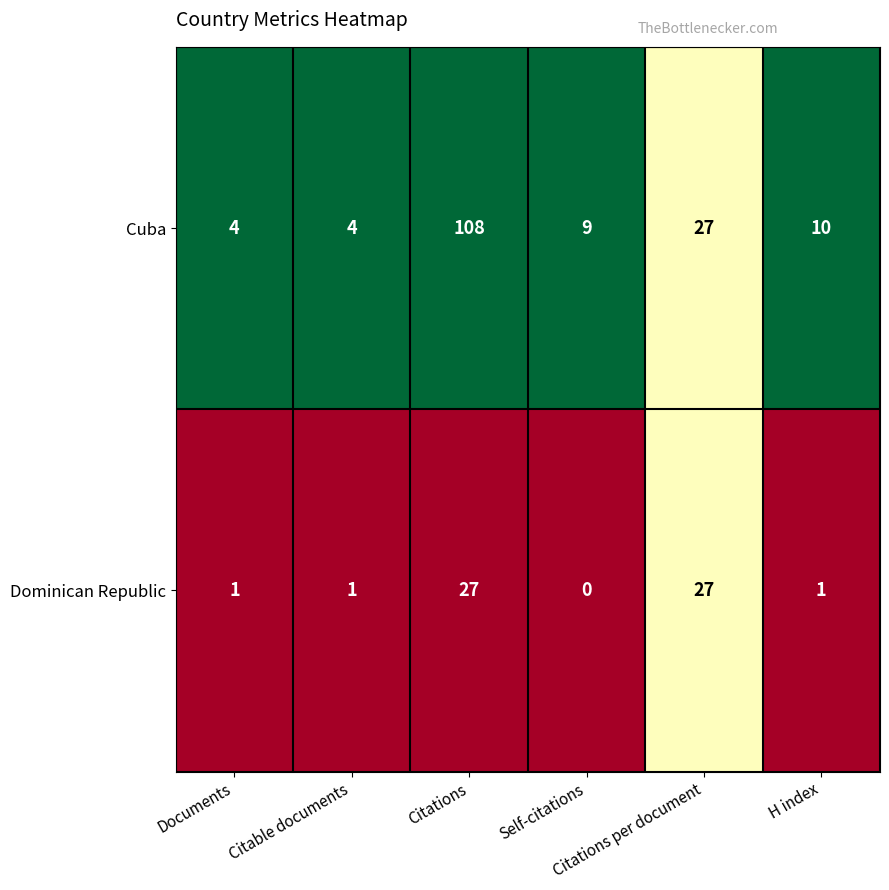

Which series has the largest total across all categories?

Cuba